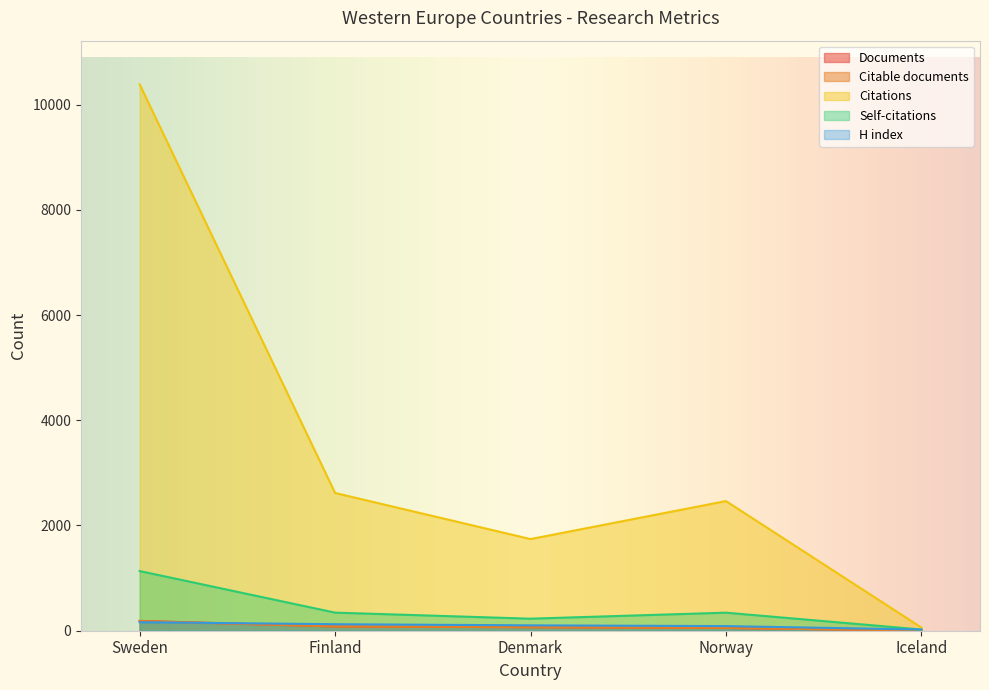

True or false: H index has more than 2 interior local peaks.

False